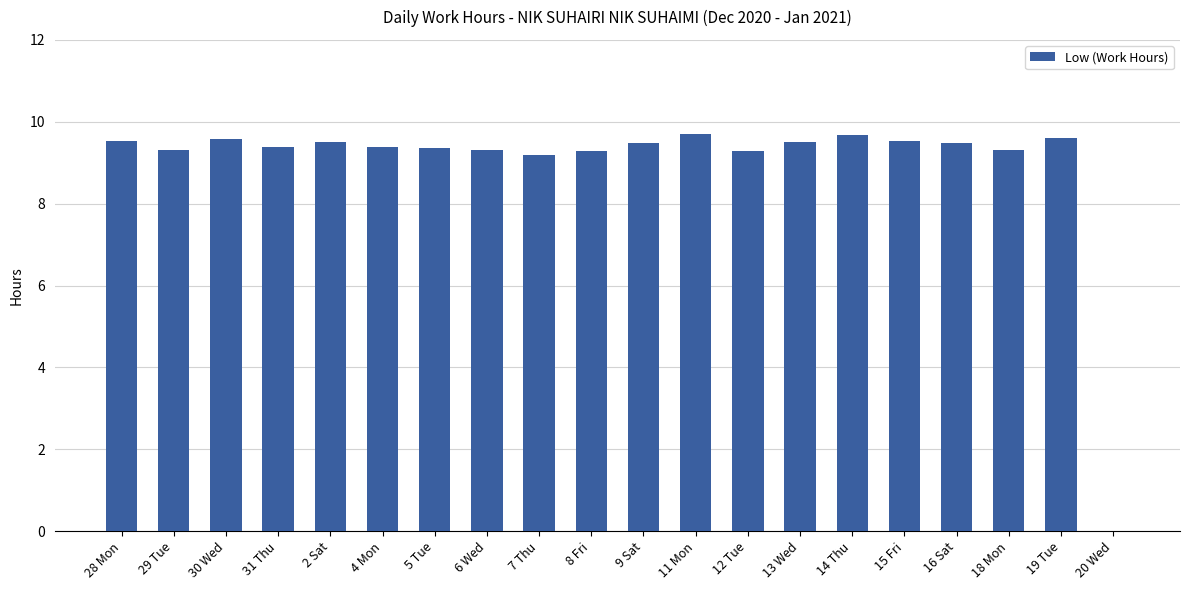

What is the greatest value displayed?

9.7